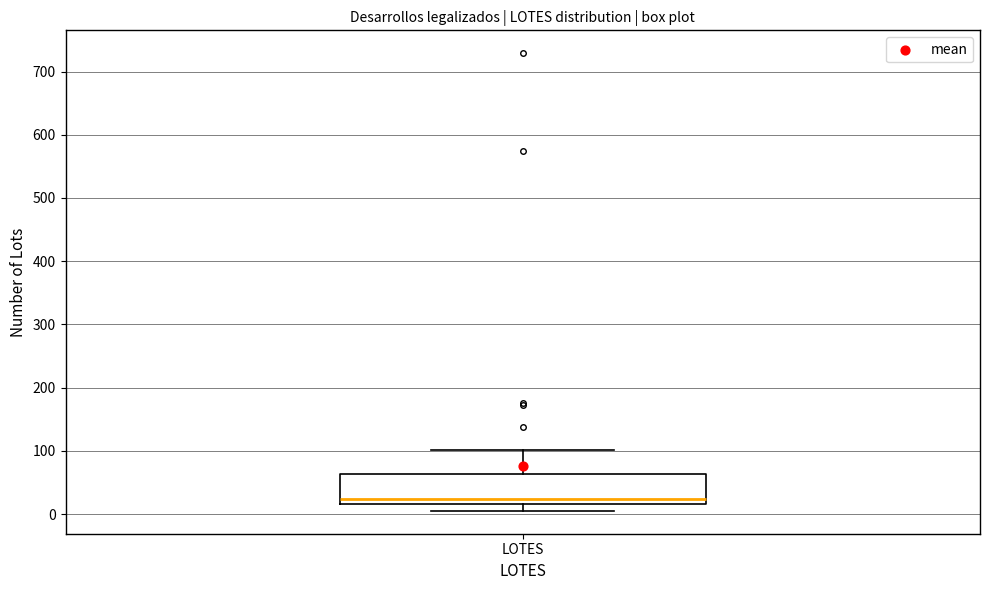

Transcribe this box plot: give where the median line is, the range the box spans, and where the two whiskers end, as read against the y-axis. The values are not printed on the chart, so give them approximately, as read against the axis.

median 20 (just above the box's lower edge), box 20 to 60, whiskers 10 to 100